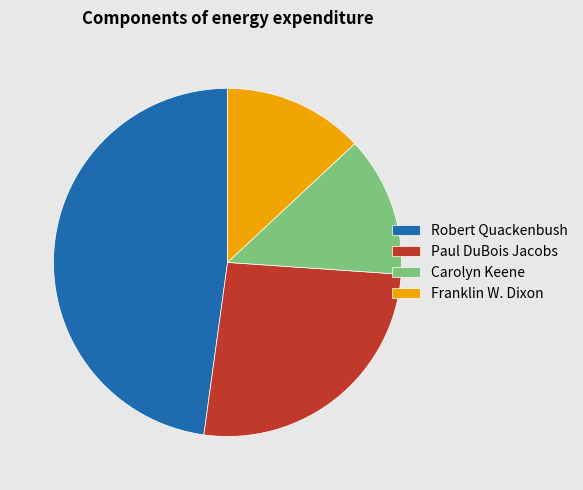

Which category has the biggest portion of the pie?

Robert Quackenbush